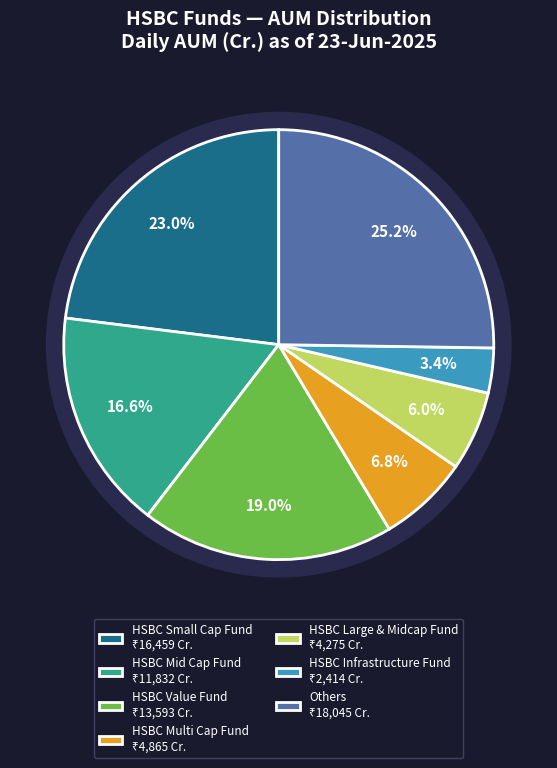

Is the sum of Nifty Smallcap 250 TRI and Nifty India Consumption TRI greater than half?

No